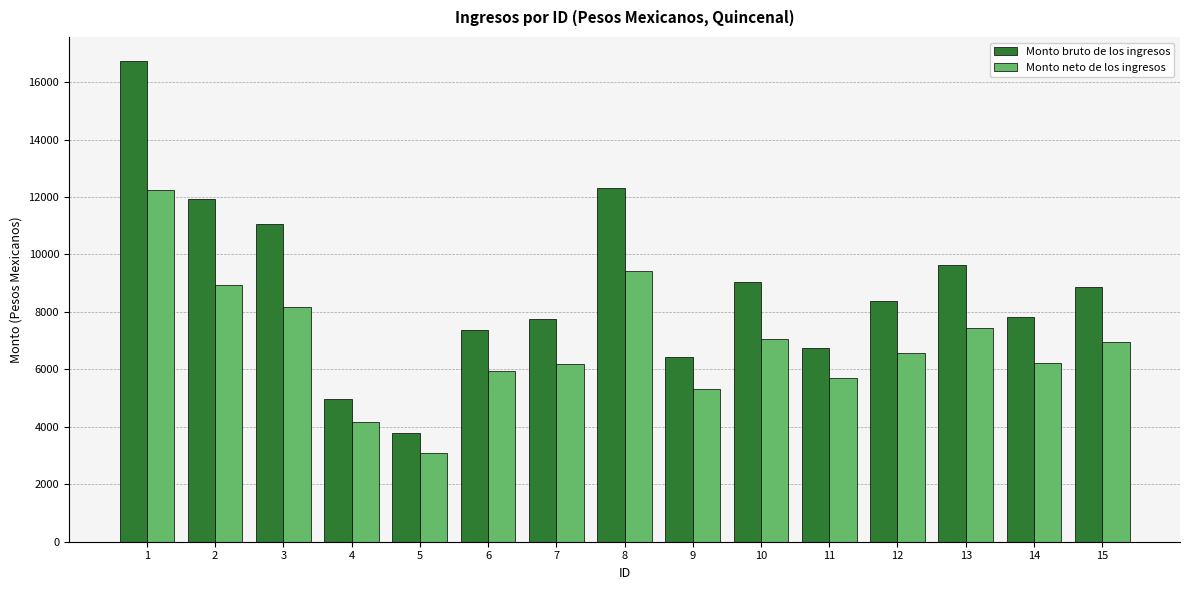

Which category has the highest value in the Monto neto de los ingresos series?

1